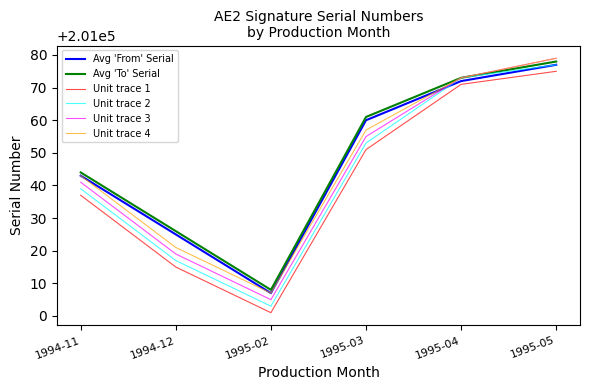

What position from the right is 1995-04?

2